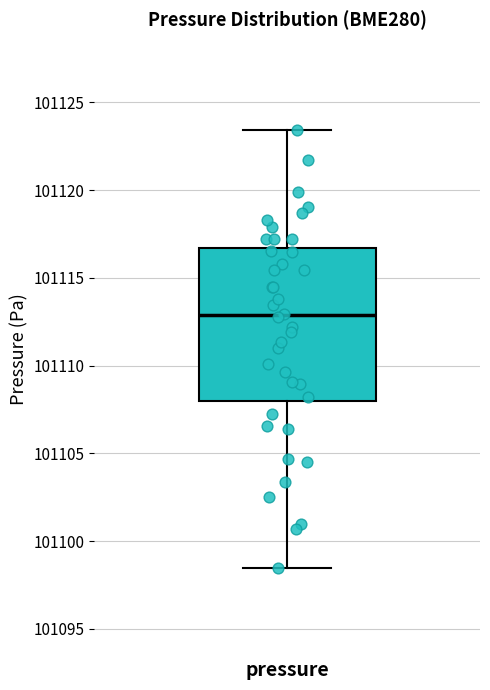

Where does the upper whisker of the box for pressure end on the y-axis? The values are not printed on the chart, so give them approximately, as read against the axis.

101123.5